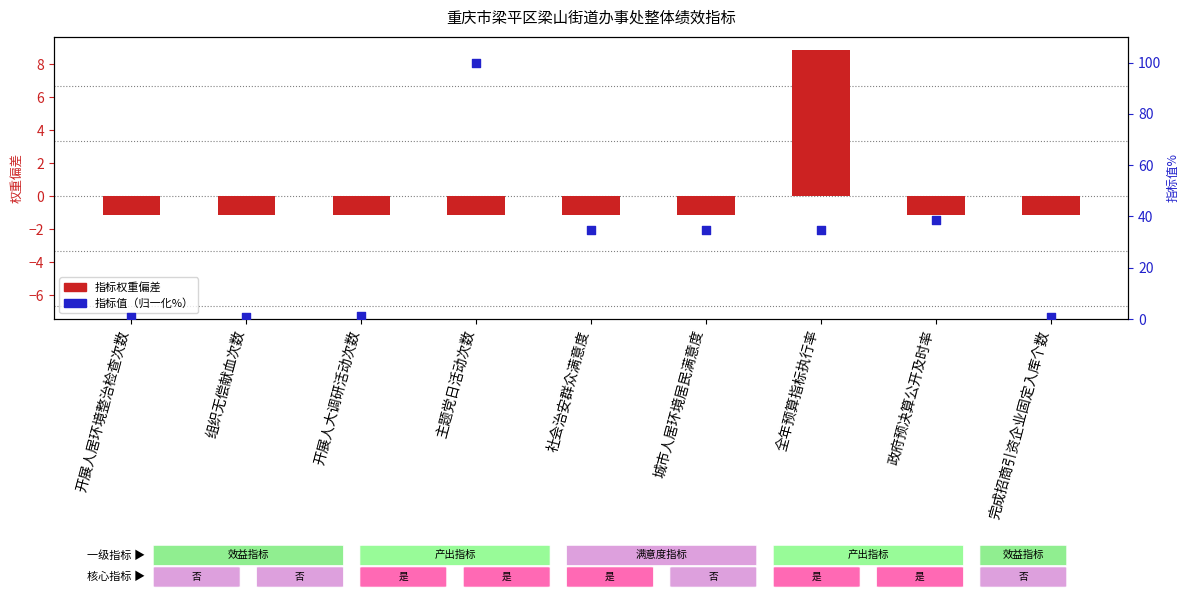

Which series contains the highest Y value?

指标值（归一化%）